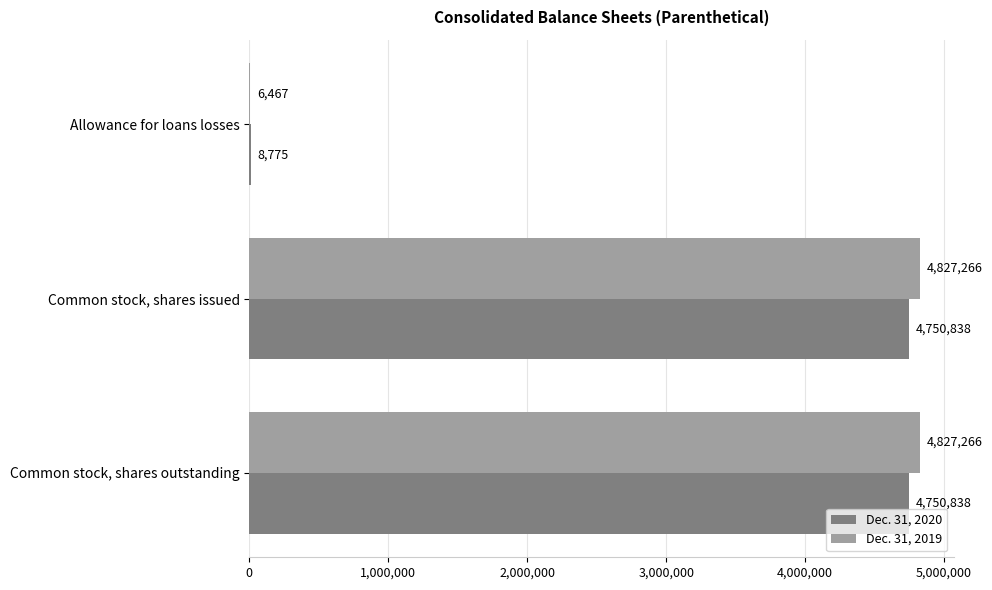

Where is Dec. 31, 2020 nearest to the value 2379806?

Allowance for loans losses